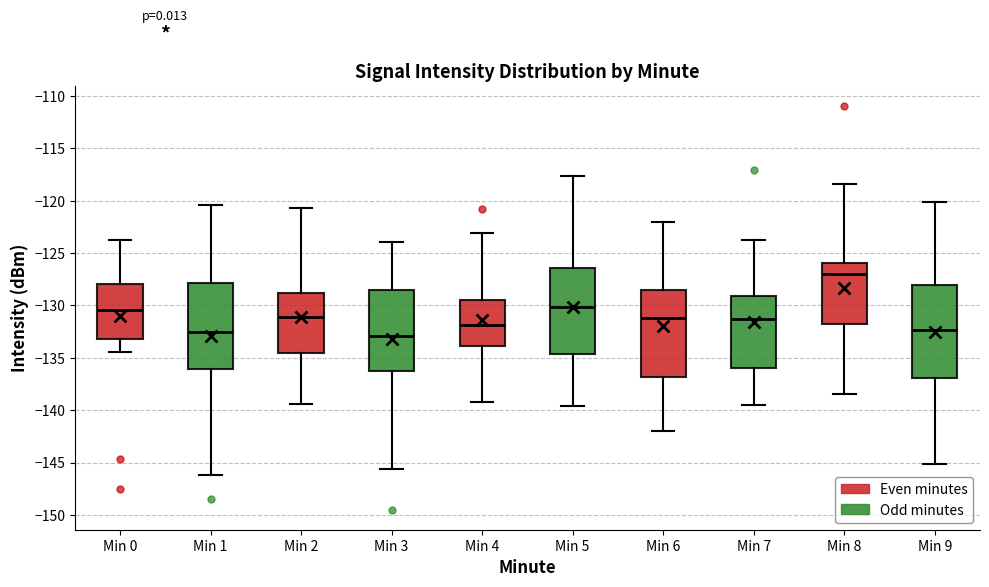

Reading left to right, read every box against the y-axis: the position of its median line, the range the box covers, and the ends of its whiskers. The values are not printed on the chart, so give them approximately, as read against the axis.

Min 0: median -130.5, box -133.0 to -128.0, whiskers -134.5 to -123.5
Min 1: median -132.5, box -136.0 to -128.0, whiskers -146.0 to -120.5
Min 2: median -131.0, box -134.5 to -129.0, whiskers -139.5 to -120.5
Min 3: median -133.0, box -136.5 to -128.5, whiskers -145.5 to -124.0
Min 4: median -132.0, box -134.0 to -129.5, whiskers -139.0 to -123.0
Min 5: median -130.0, box -134.5 to -126.5, whiskers -139.5 to -117.5
Min 6: median -131.0, box -137.0 to -128.5, whiskers -142.0 to -122.0
Min 7: median -131.5, box -136.0 to -129.0, whiskers -139.5 to -124.0
Min 8: median -127.0, box -132.0 to -126.0, whiskers -138.5 to -118.5
Min 9: median -132.5, box -137.0 to -128.0, whiskers -145.0 to -120.0